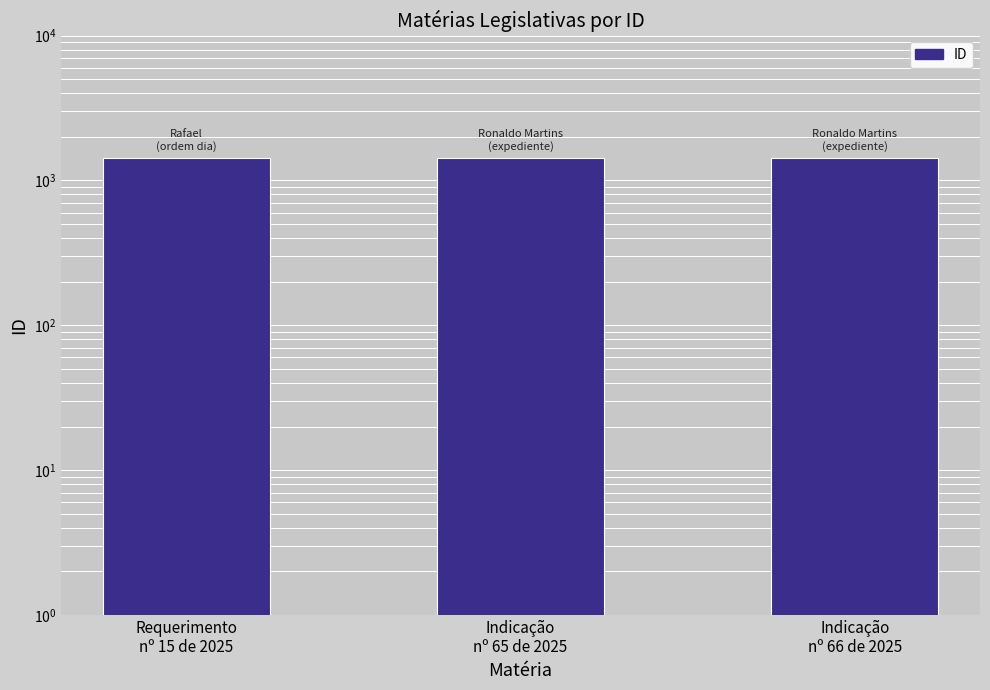

What is the difference between the maximum and second lowest values?

1